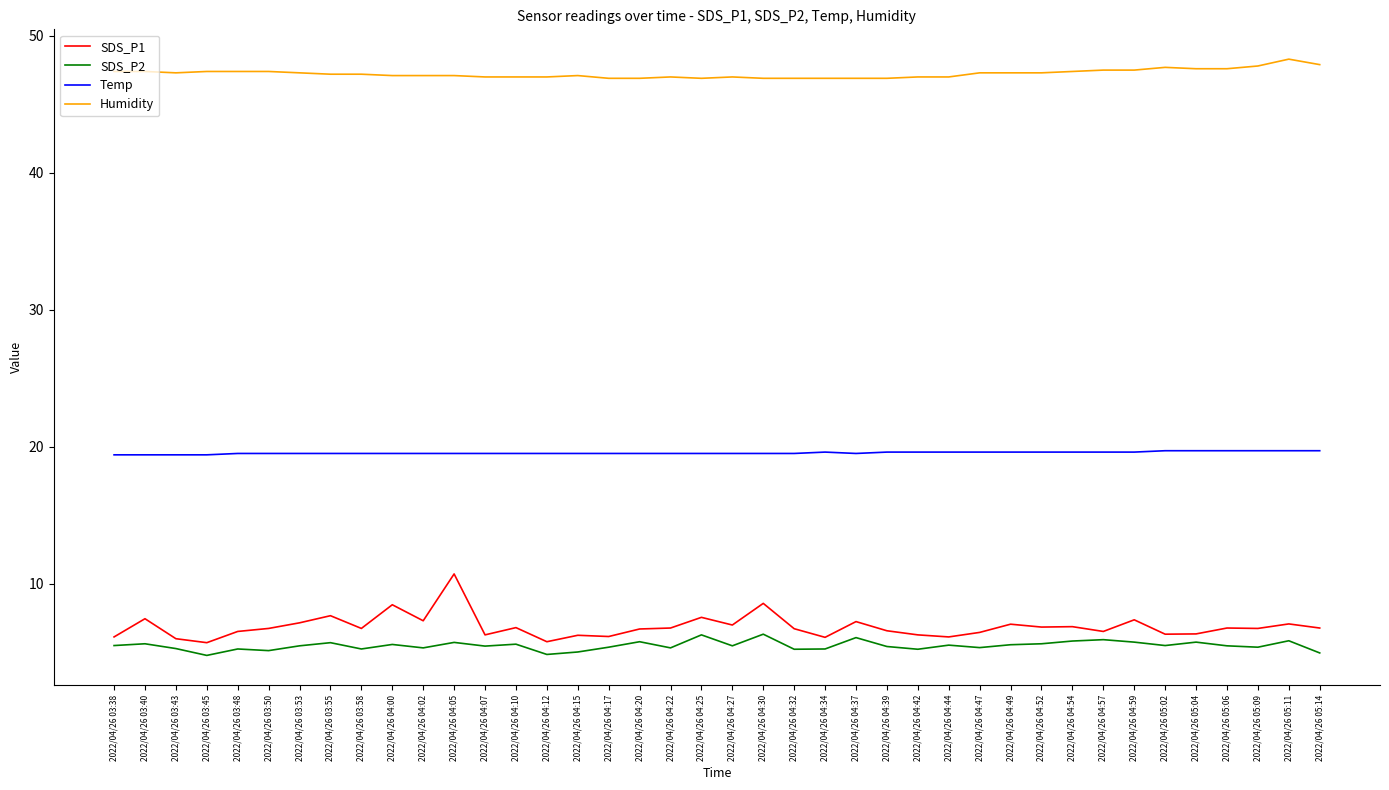

What is the maximum value shown in the chart?

48.3